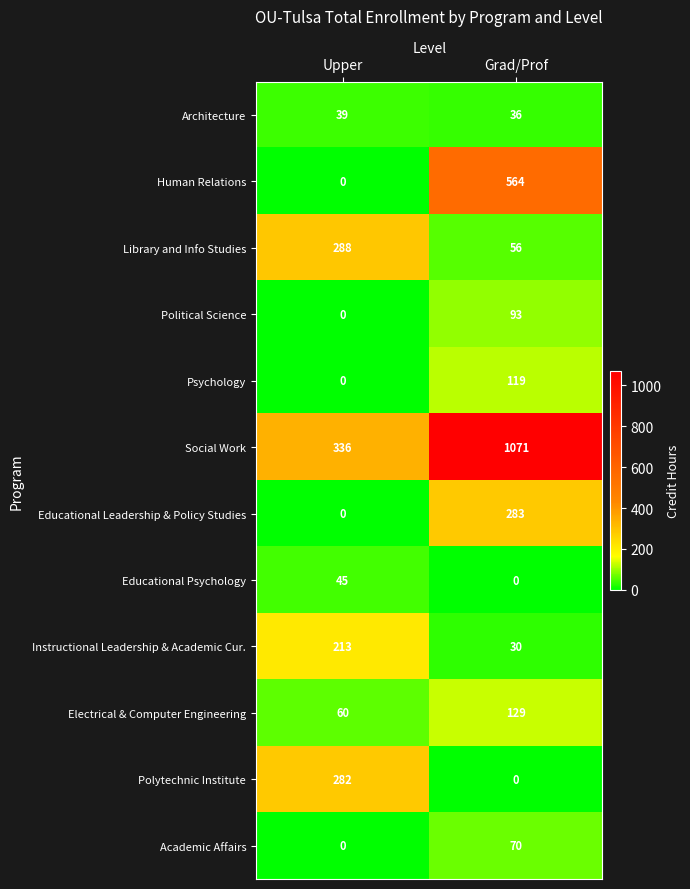

Reading left to right, what are all the values shown in this chart?

Architecture: 39	36
Human Relations: 0	564
Library and Info Studies: 288	56
Political Science: 0	93
Psychology: 0	119
Social Work: 336	1071
Educational Leadership & Policy Studies: 0	283
Educational Psychology: 45	0
Instructional Leadership & Academic Cur.: 213	30
Electrical & Computer Engineering: 60	129
Polytechnic Institute: 282	0
Academic Affairs: 0	70